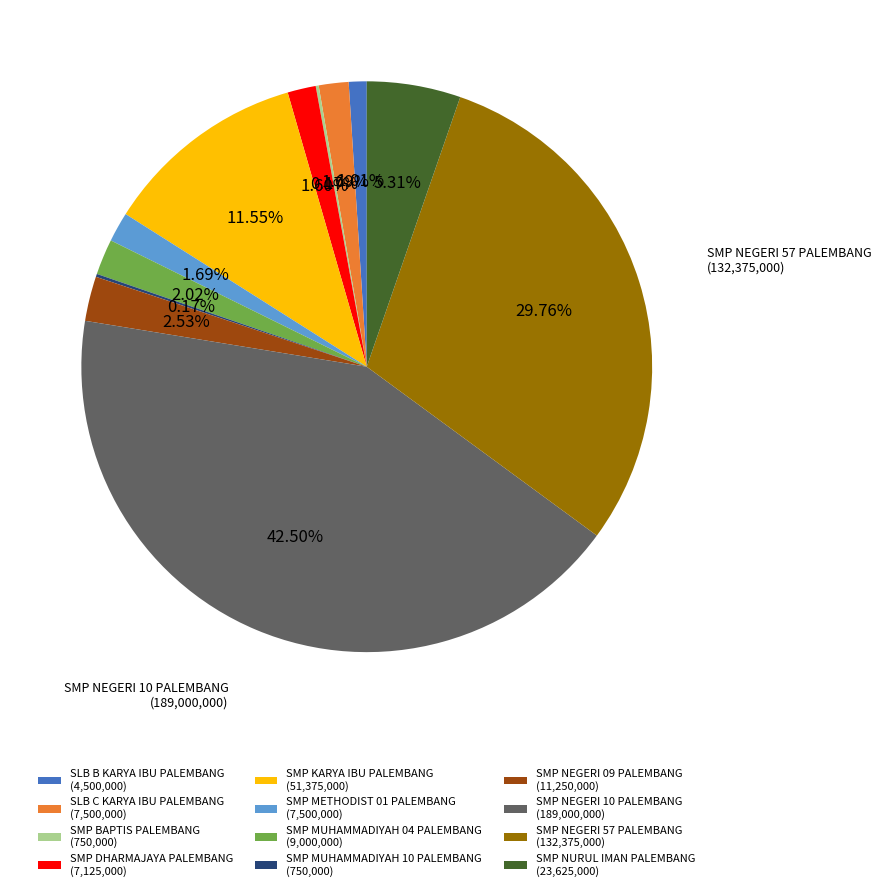

To the nearest percent, what is the average slice percentage?

8%